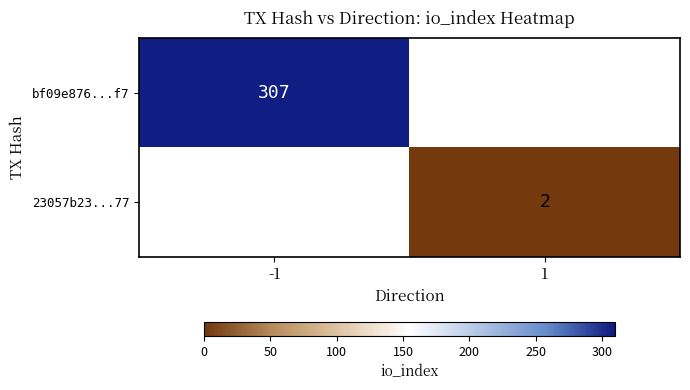

True or false: bf09e876...f7 has a value of 307 at -1.

True